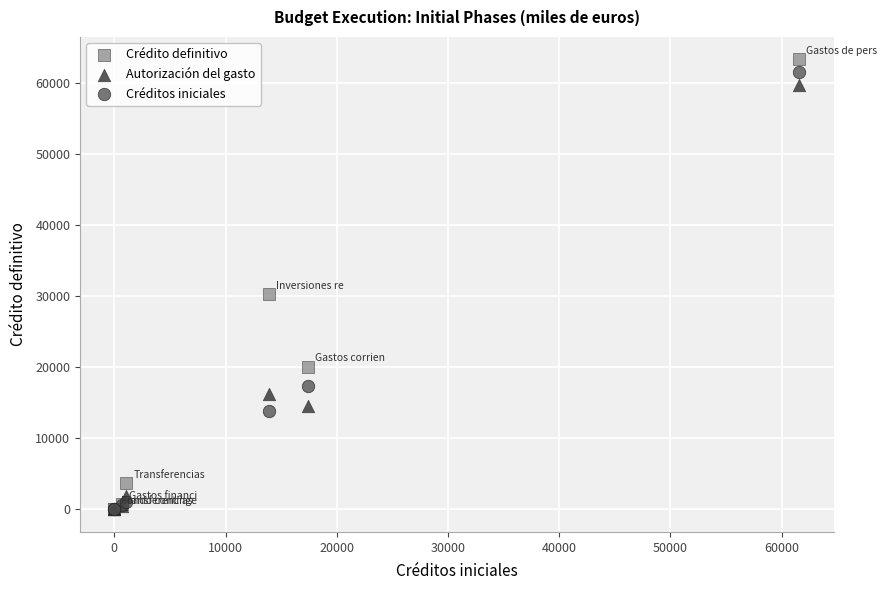

Across all series, what Y value is closest to 31666?

30252.4